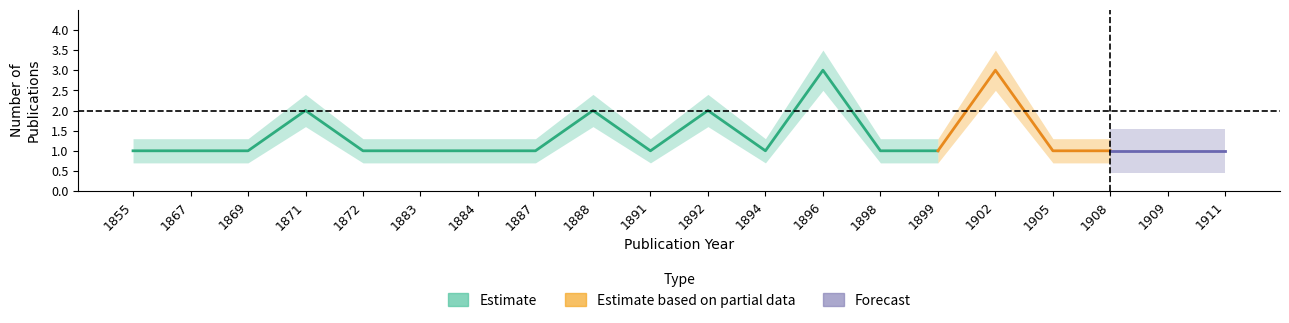

Where is upper_band nearest to the value 2?

1871